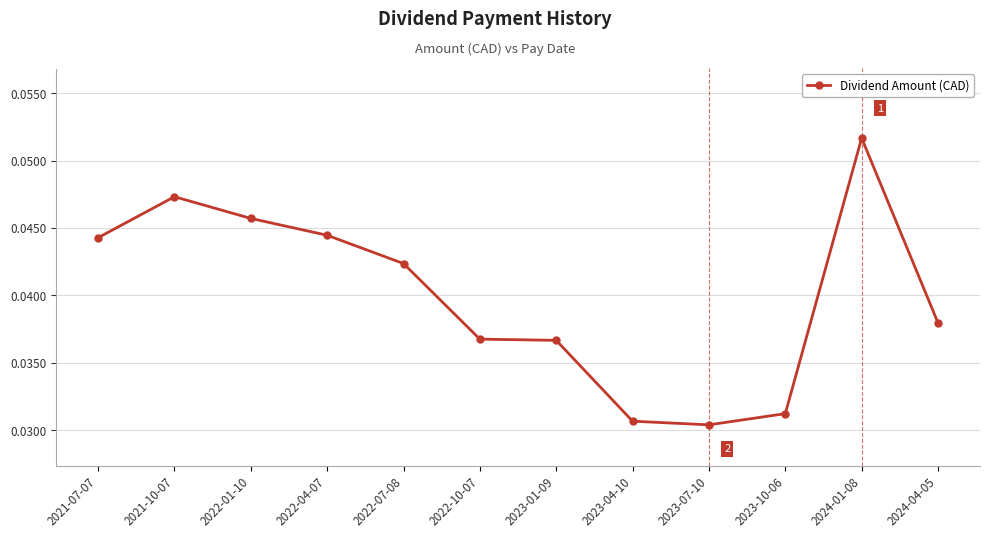

Count the values in the range 0 to 1.

12